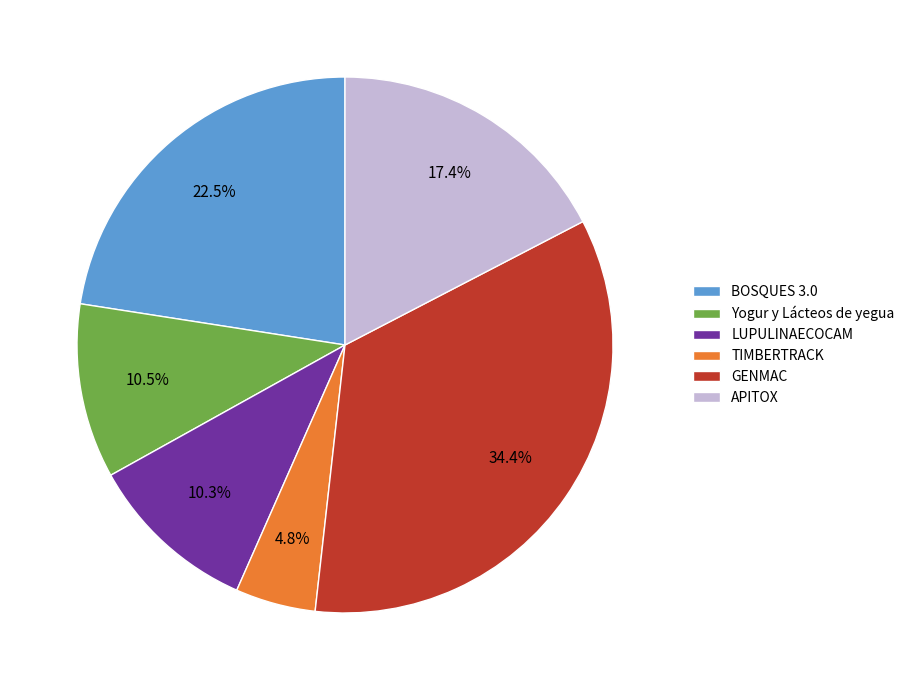

Is there a majority slice in this chart?

No